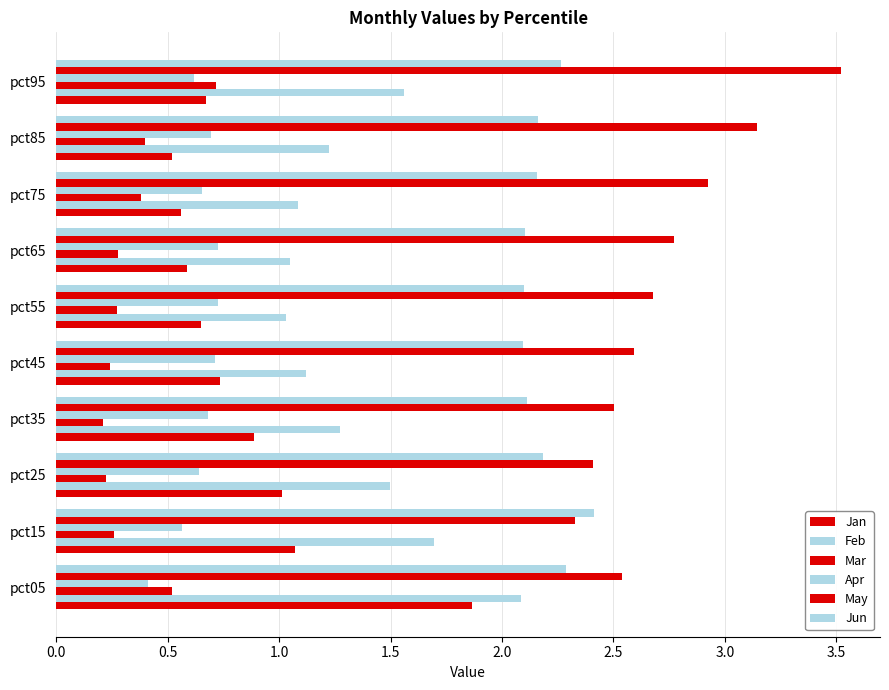

How many categories are shown in the chart?

10